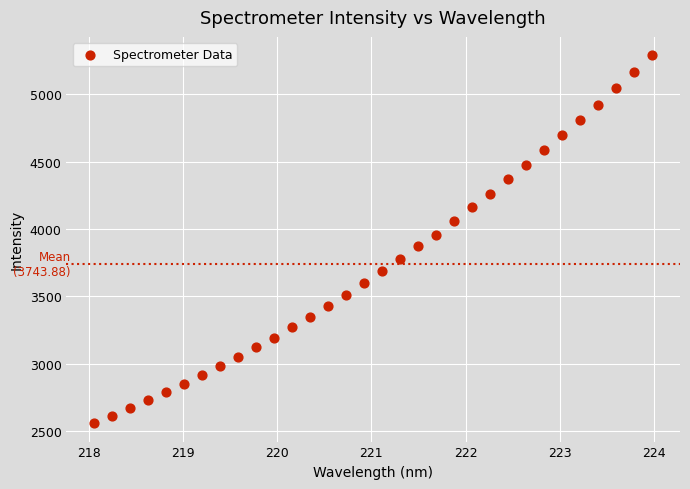

What is the range of Y values (max minus min)?

2732.4